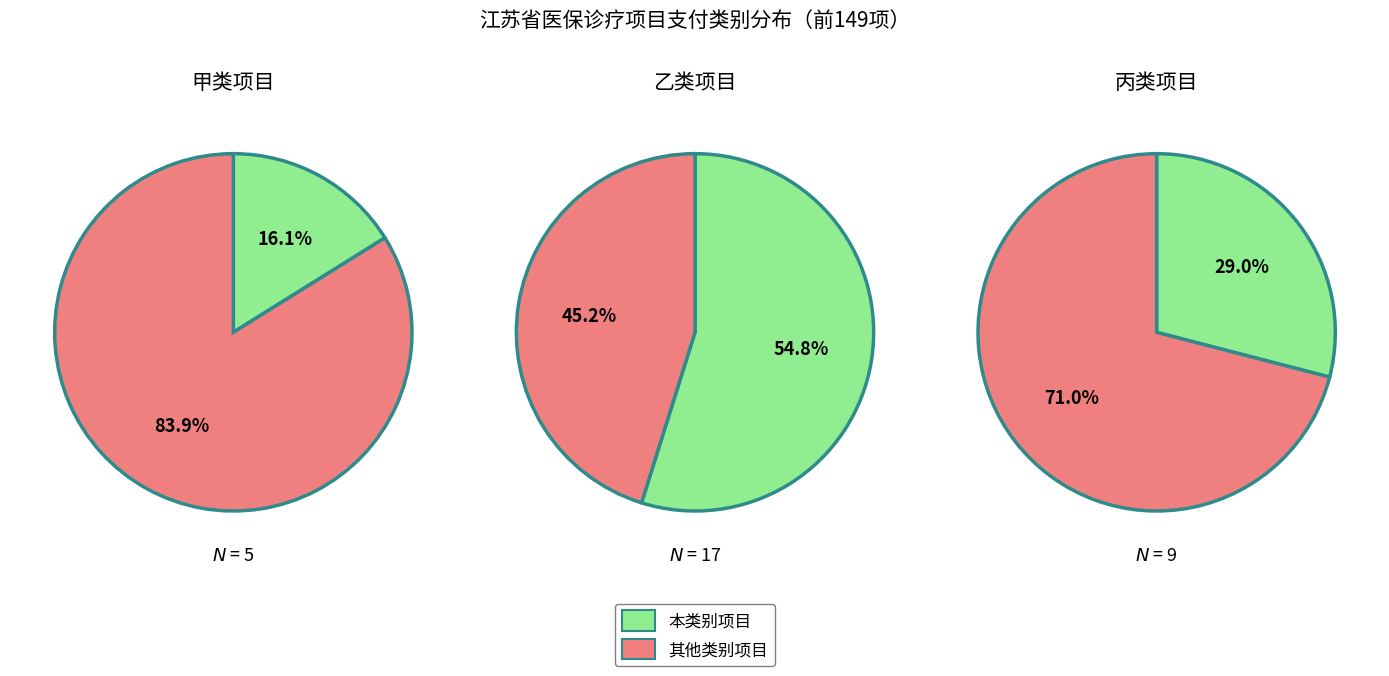

The 甲 slice represents 17% of the pie. True or false?

False